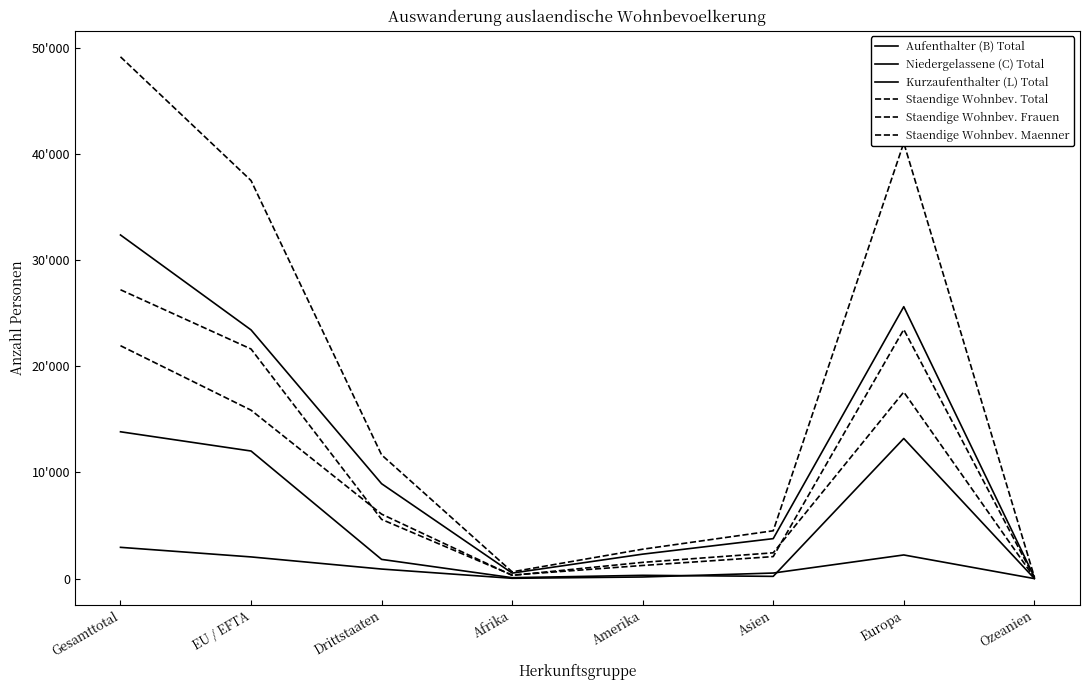

Count the number of data series in this chart.

6